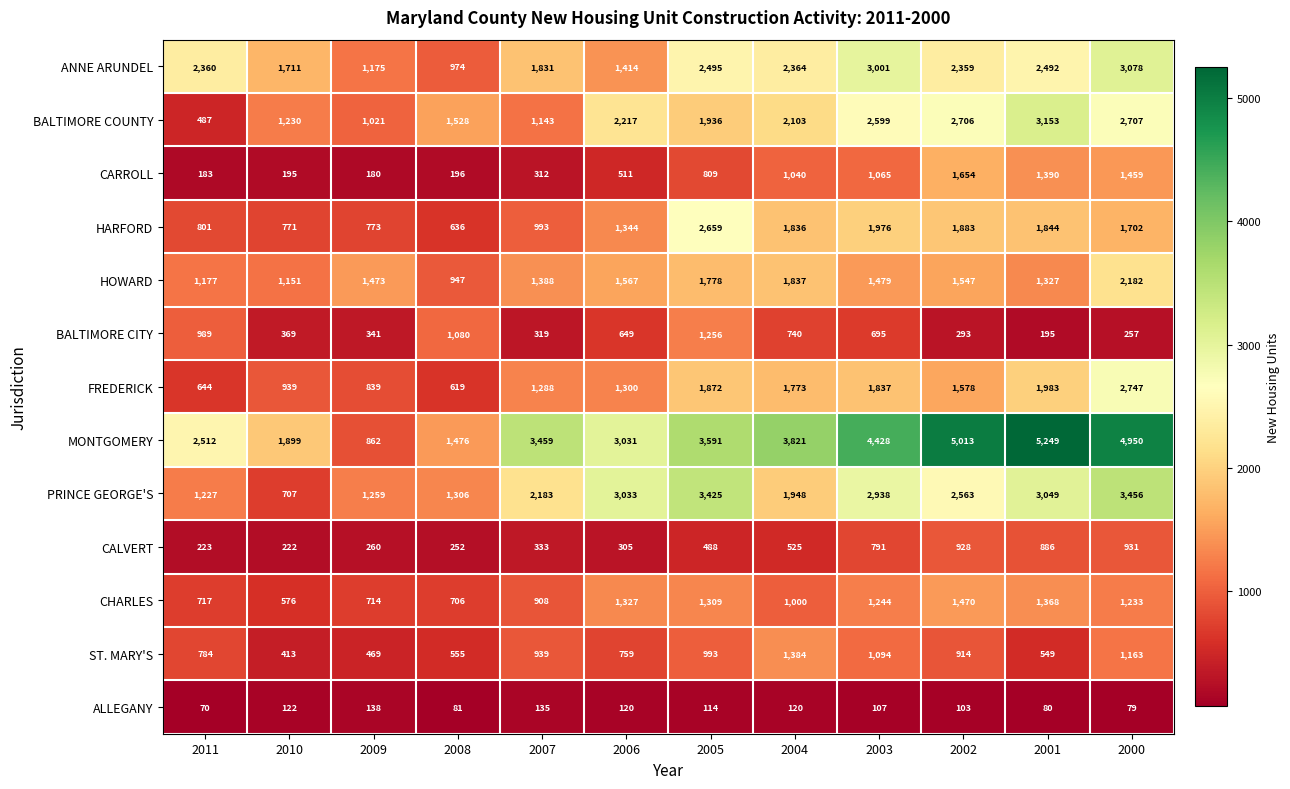

Which series has the largest range (max minus min)?

MONTGOMERY